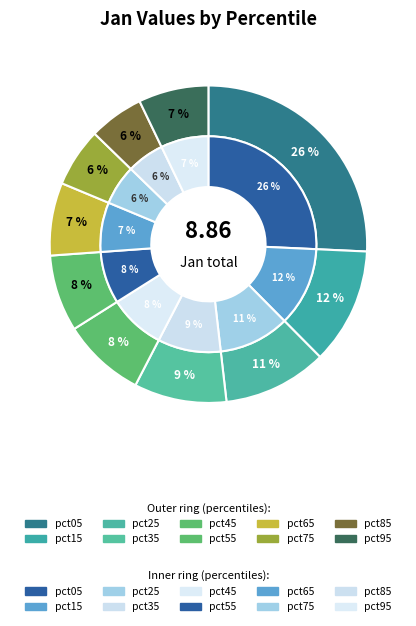

Is pct35 the majority of the pie?

No